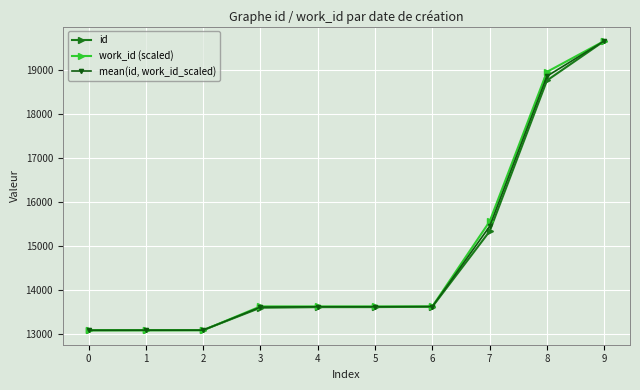

Rank the series at 6 from highest to lowest value.

work_id (scaled), mean(id, work_id_scaled), id